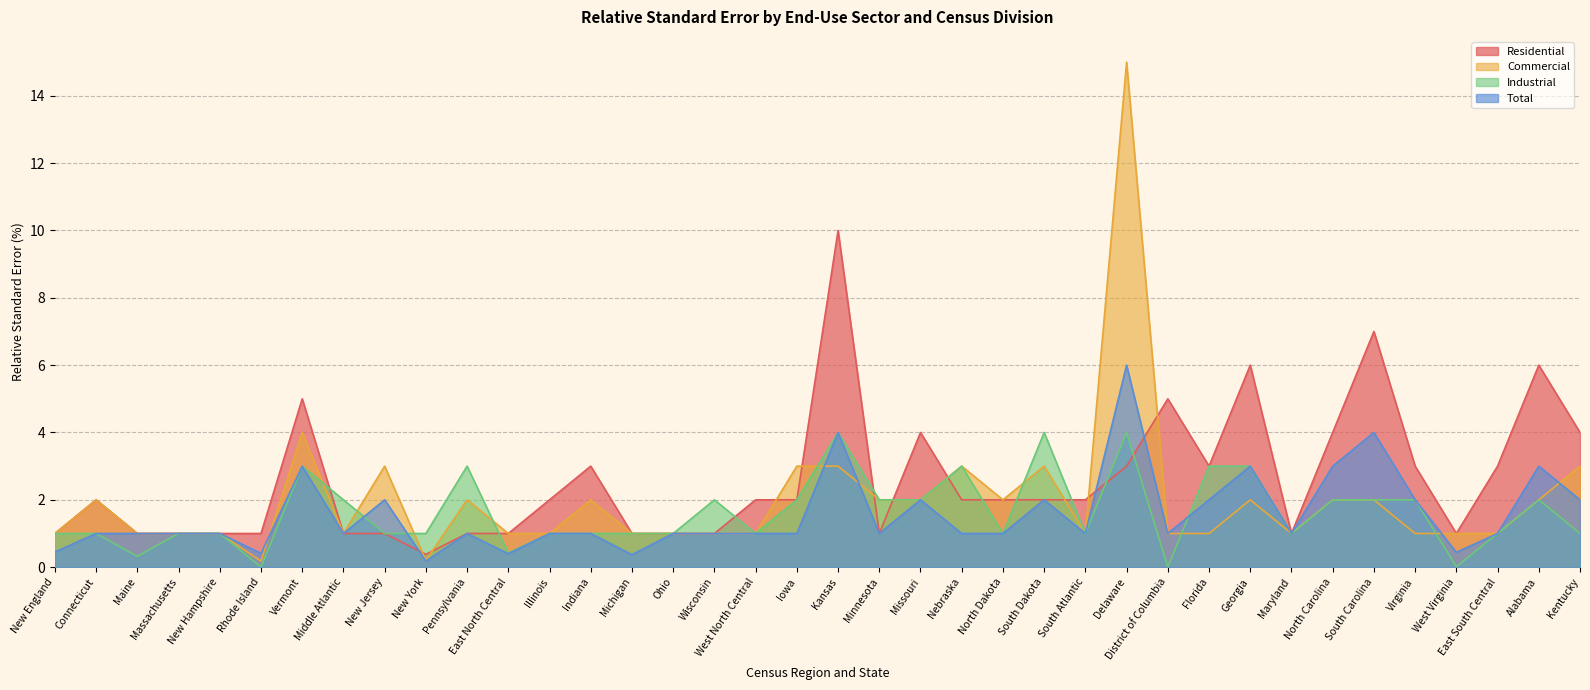

True or false: Commercial has more than 0 points higher than both neighbors.

True